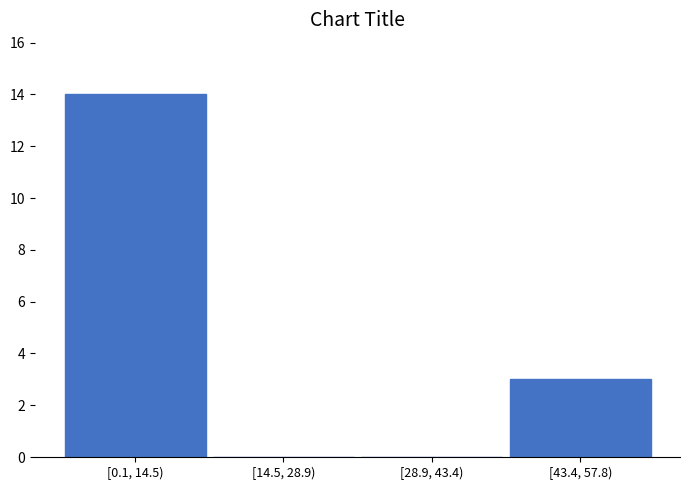

Reading right to left, list all the values displayed in this chart.

[43.4, 57.8)=3	[28.9, 43.4)=0	[14.5, 28.9)=0	[0.1, 14.5)=14